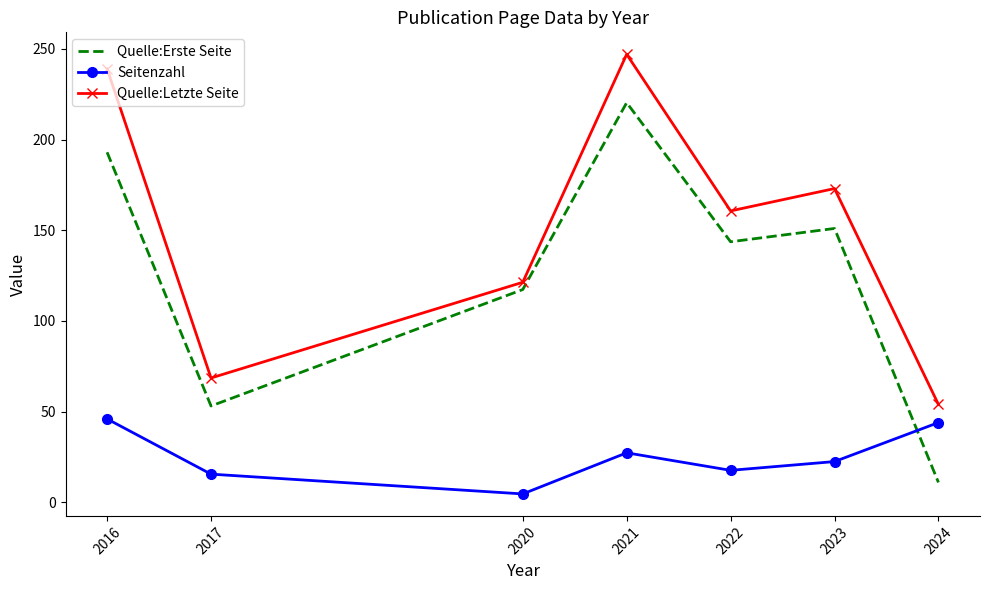

Is the value of Quelle:Erste Seite at 2021 greater than the value of Seitenzahl at 2016?

Yes